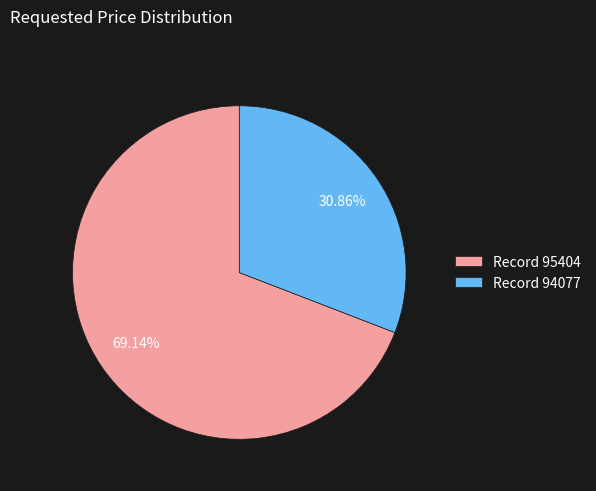

What is the majority slice?

Record 95404